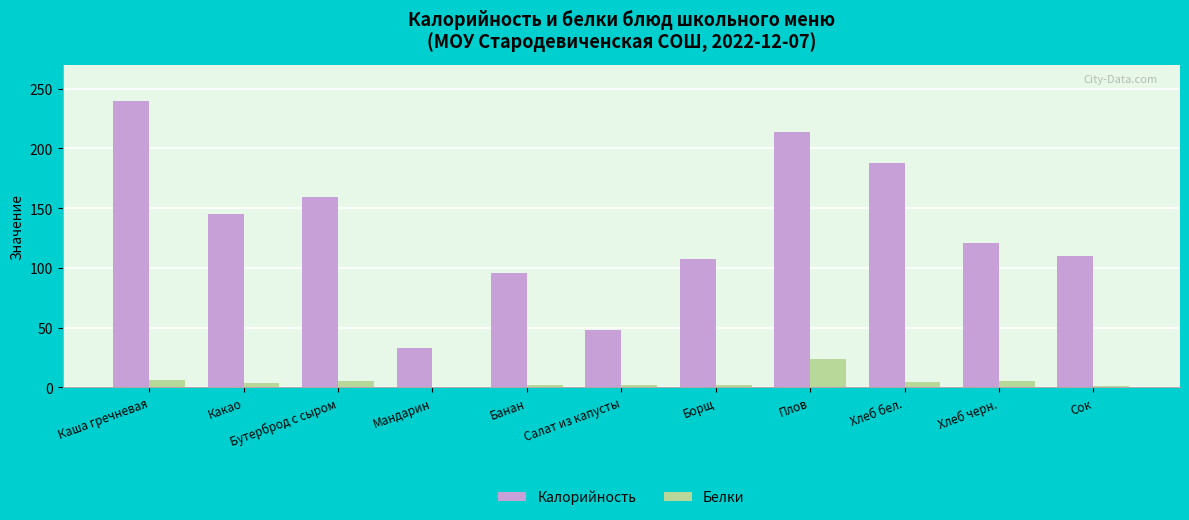

Where is Калорийность nearest to the value 136?

Какао